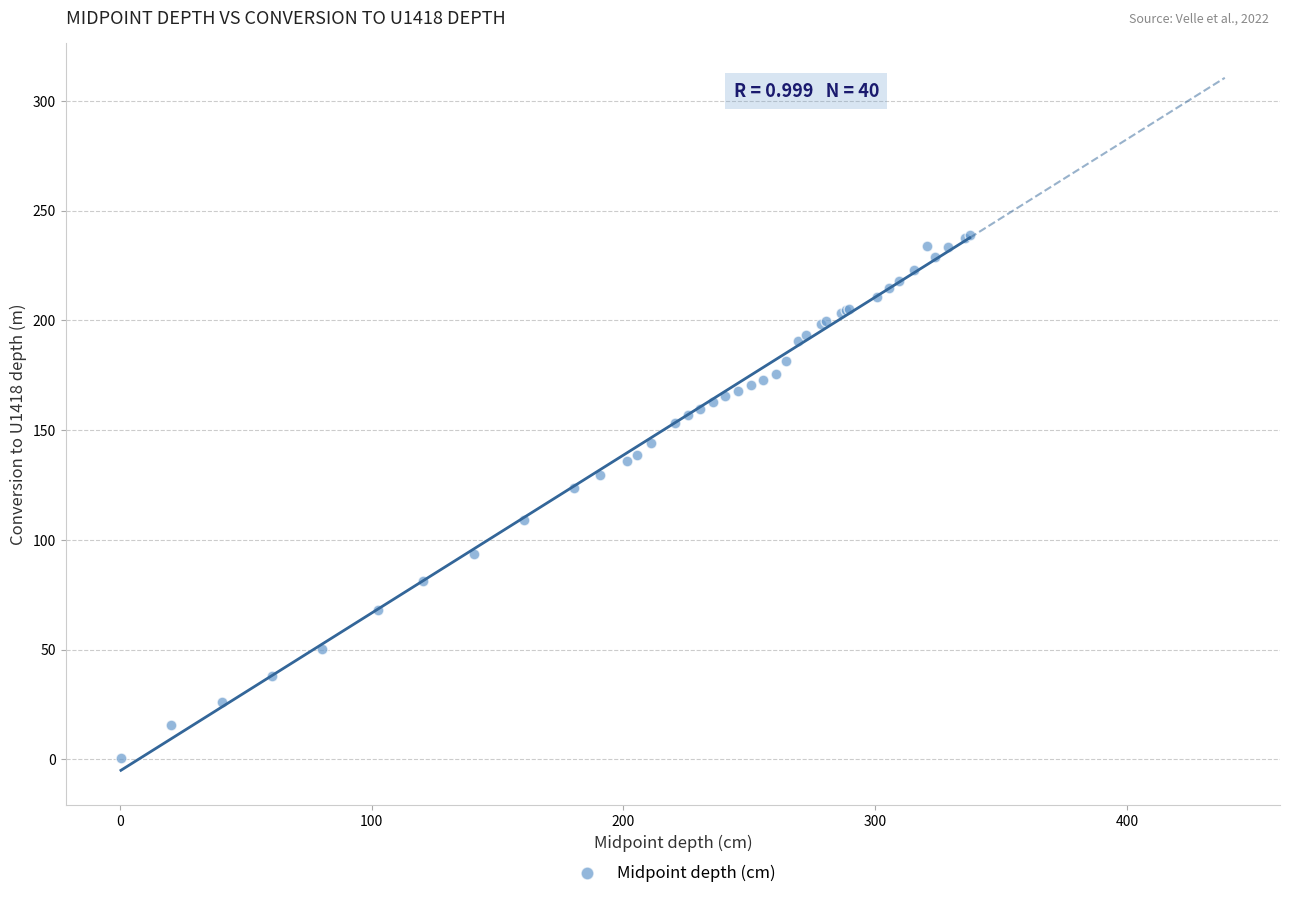

What Y value in the scatter plot is closest to 119?

123.8